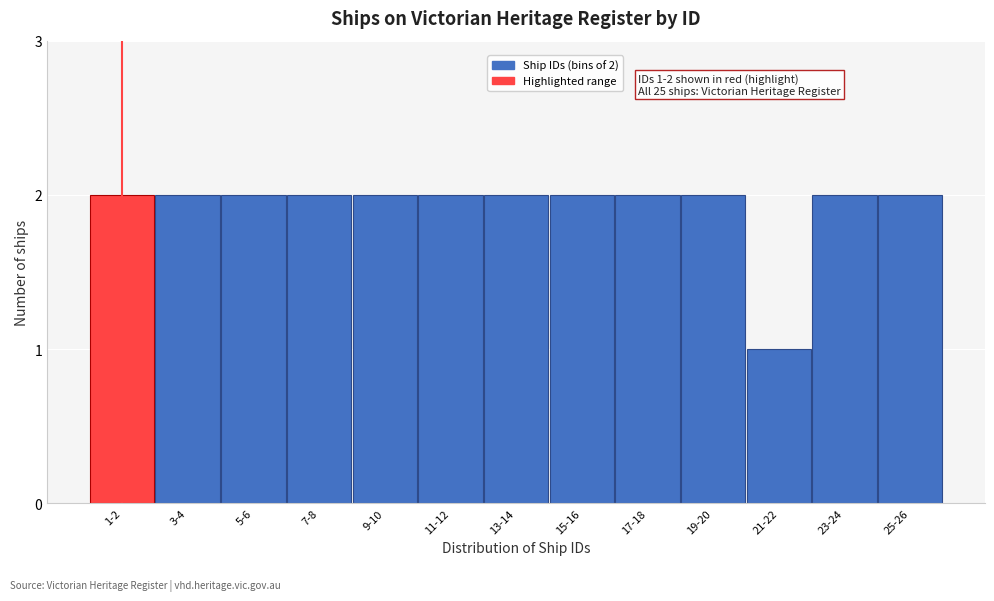

Reading left to right, what are all the values shown in this chart?

2	2	2	2	2	2	2	2	2	2	1	2	2